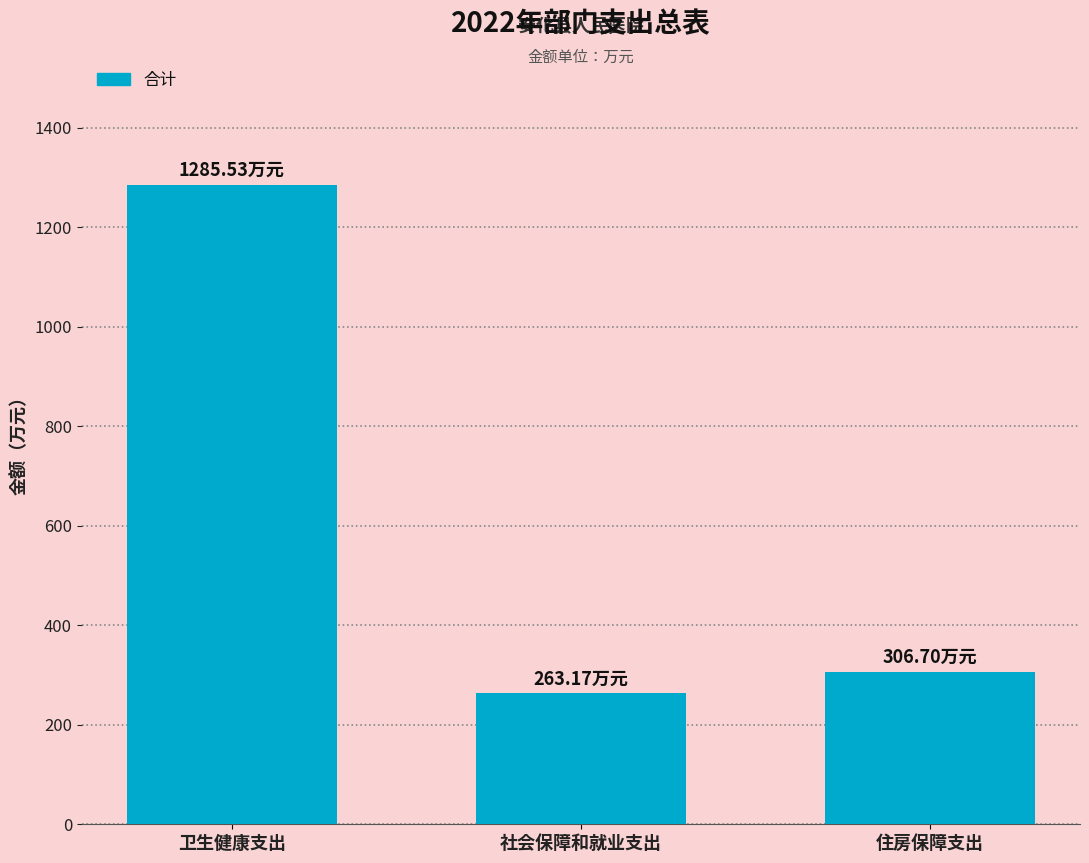

Where is the data nearest to the value 774?

住房保障支出